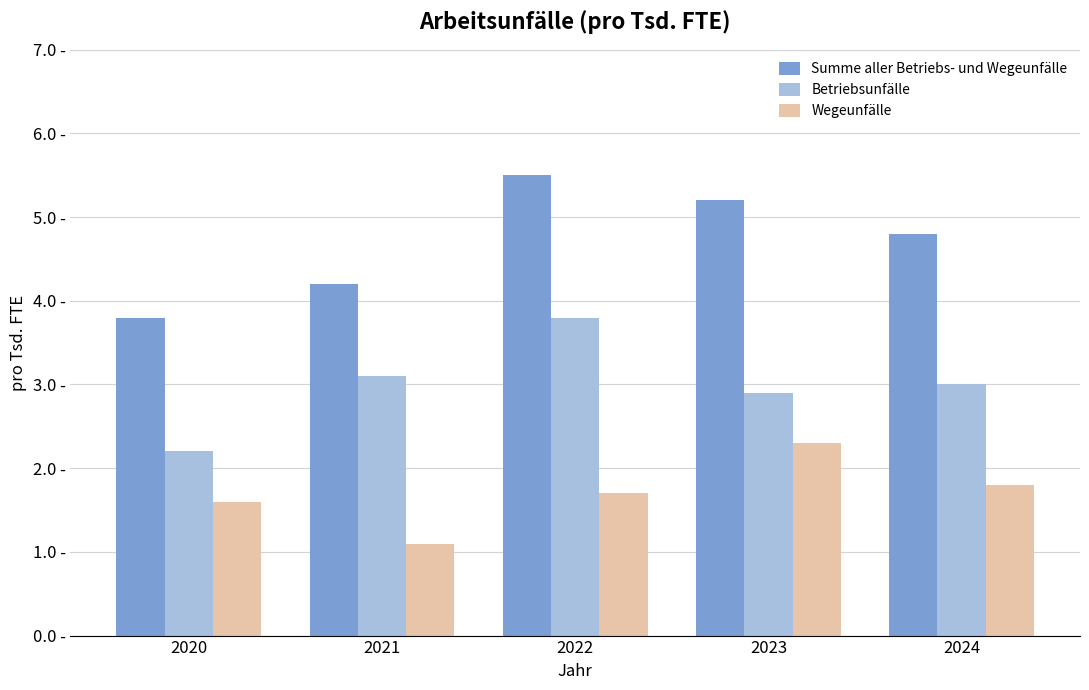

True or false: Summe aller Betriebs- und Wegeunfälle has a value of 5.2 at 2023.

True